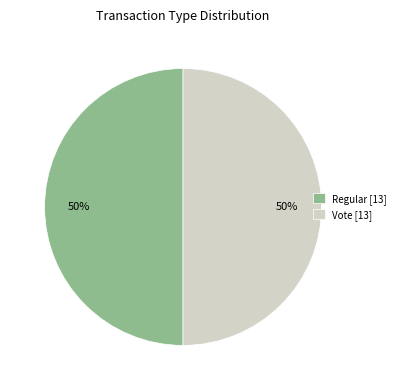

The Vote [13] slice represents 50% of the pie. True or false?

True